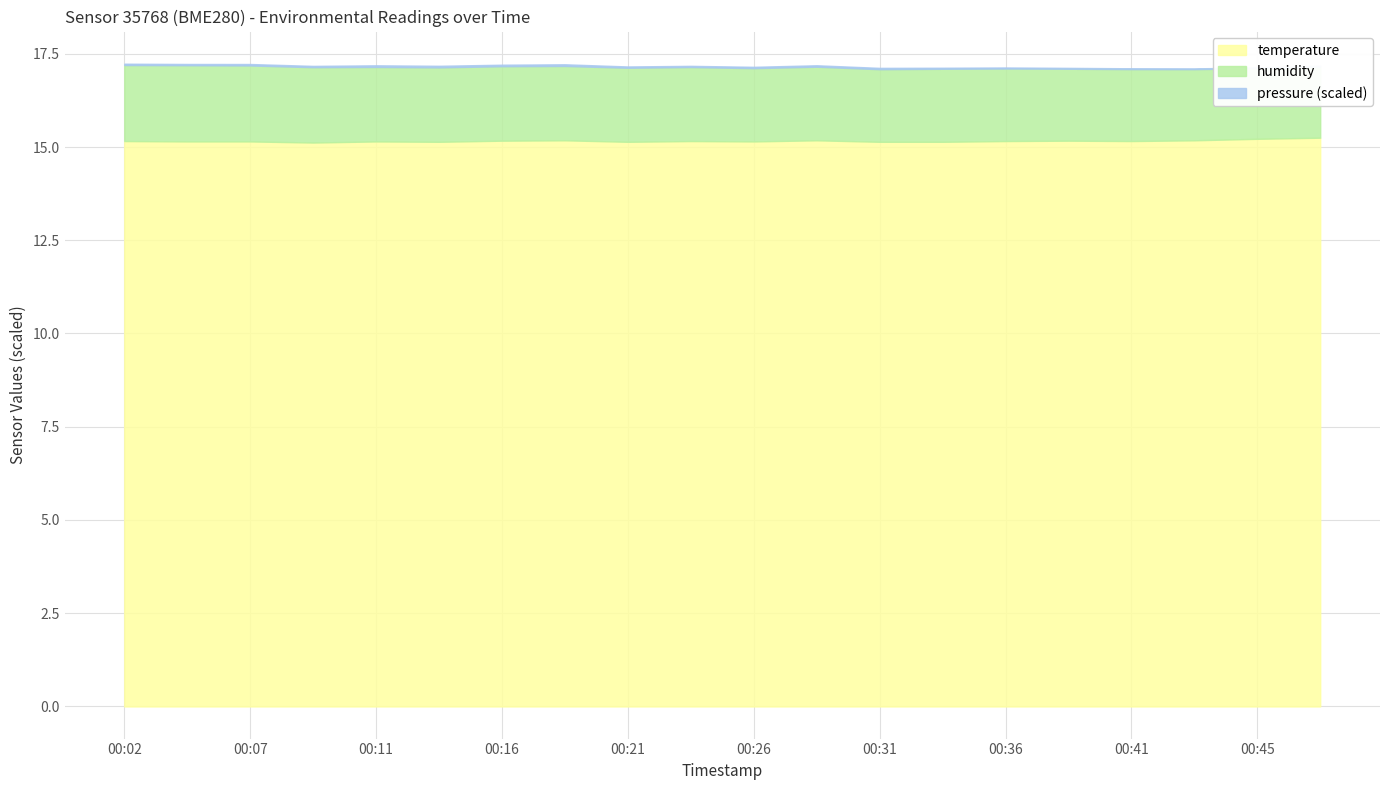

The temperature series shows 15.2 at 00:36. True or false?

True